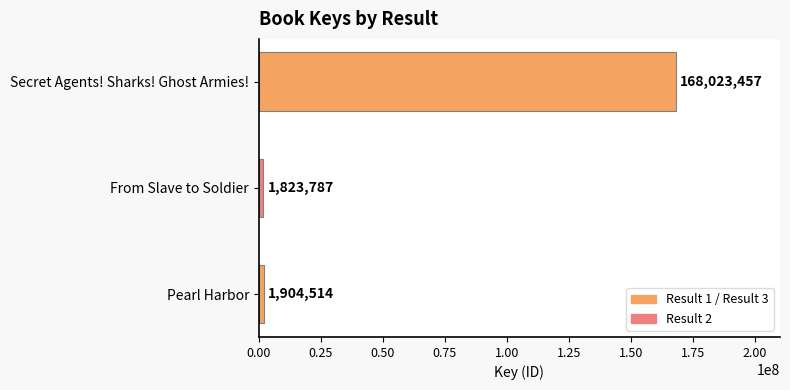

Rank the categories by value from lowest to highest.

From Slave to Soldier, Pearl Harbor, Secret Agents! Sharks! Ghost Armies!